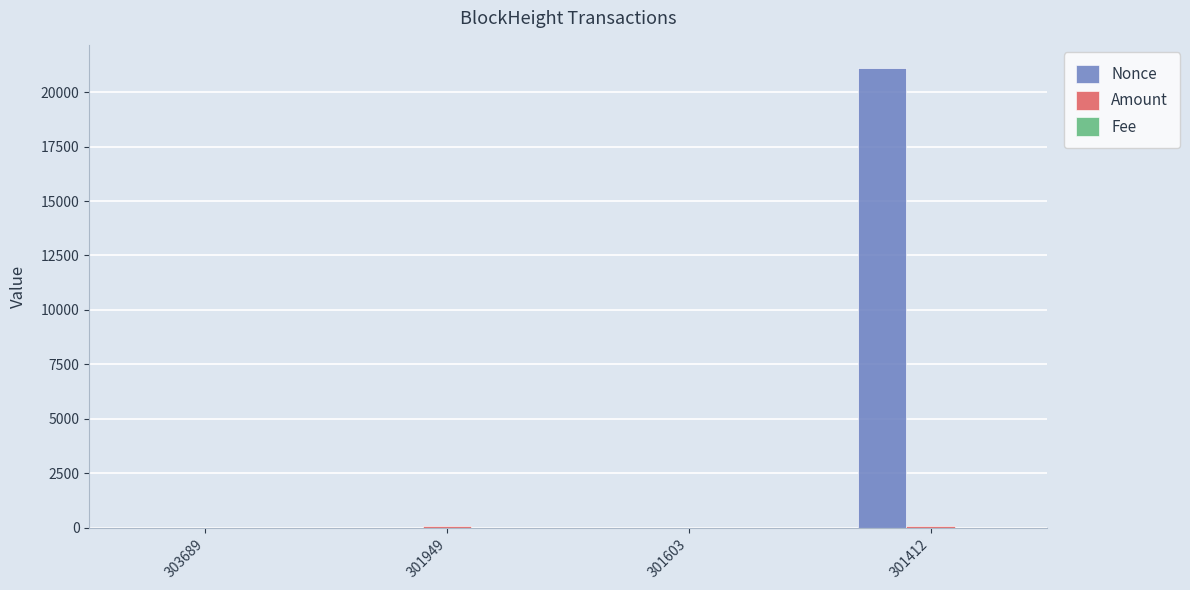

What is the sum of all Nonce values?

21120.0